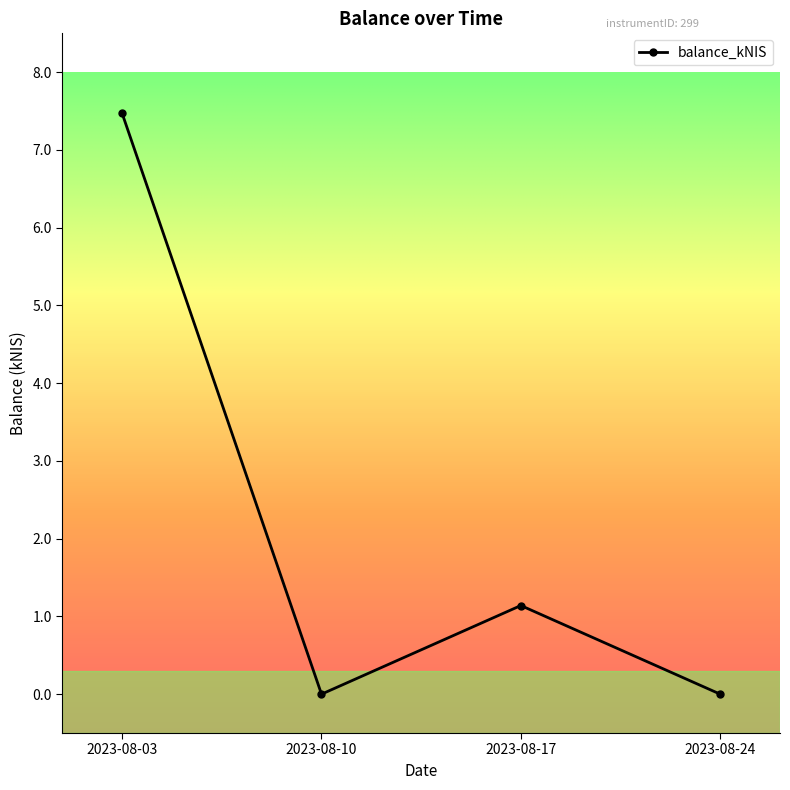

How many series are shown in this chart?

1